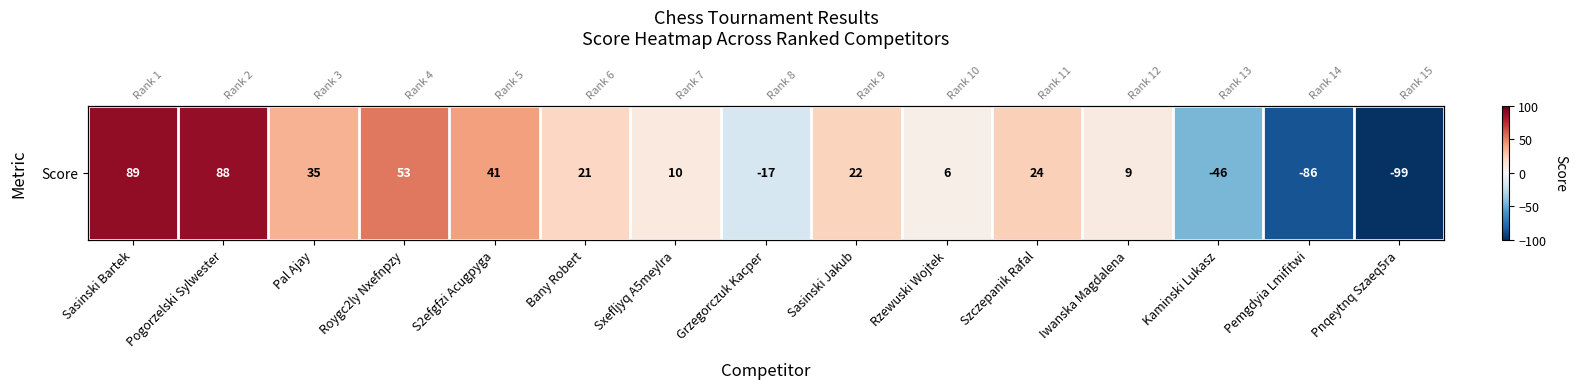

What is the ratio of the value at Szczepanik Rafal to the value at Sasinski Bartek?

0.3